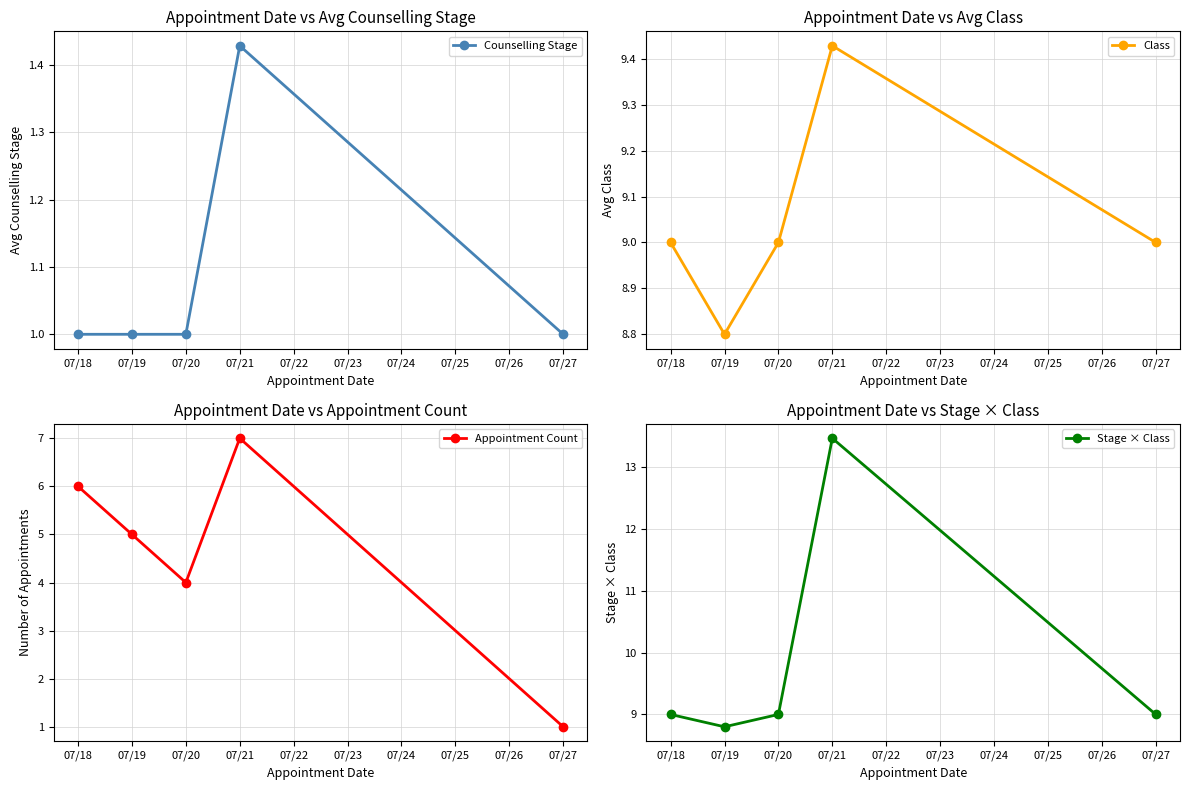

Is it true that Counselling Stage equals 1.0 at 07/19?

True